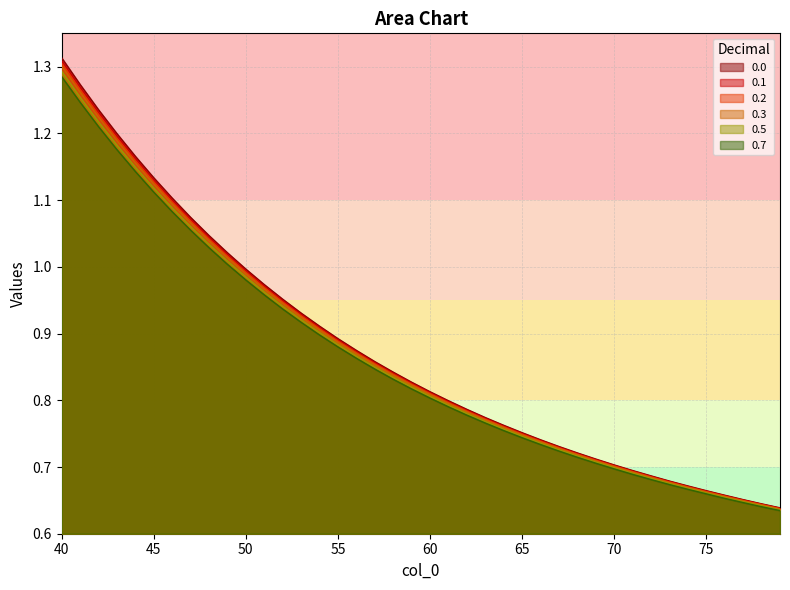

The value of 0.0 at 77 is 0.7. True or false?

True